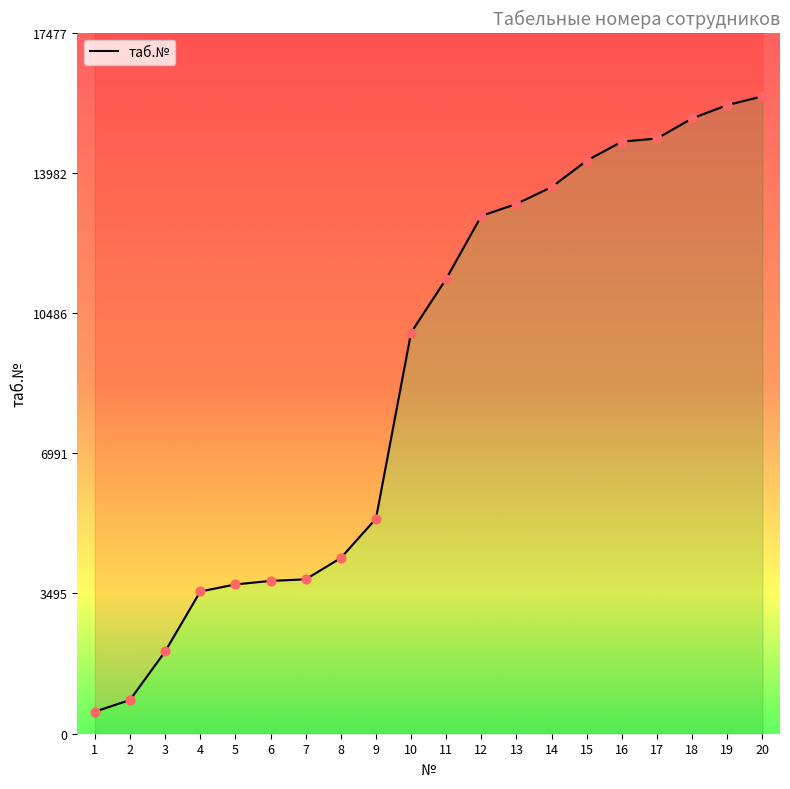

Between 7 and 8, which is larger?

8